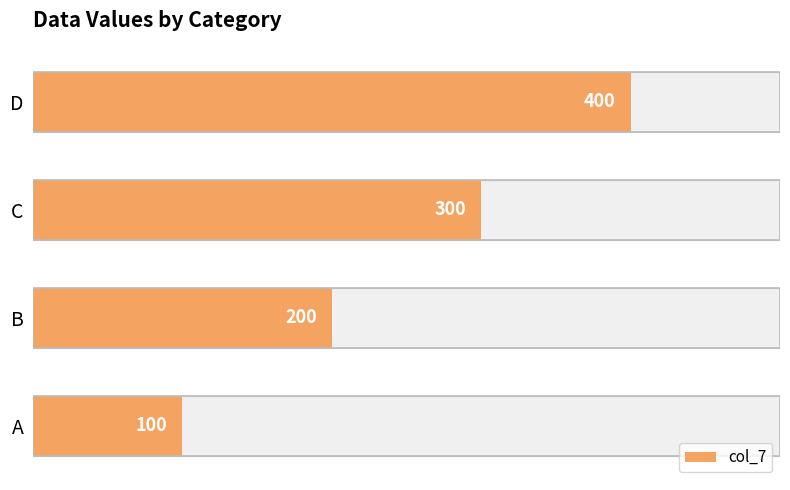

Count the values in the range 200 to 400.

3